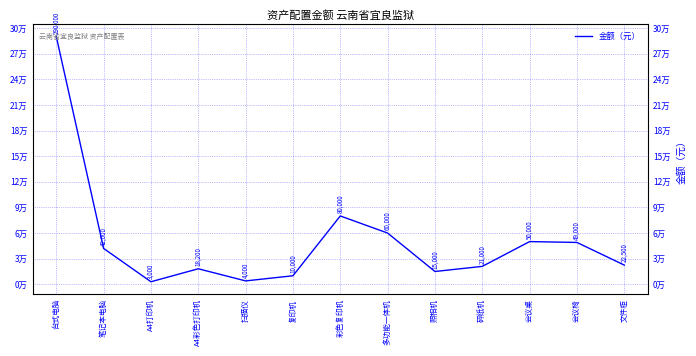

At which category does the chart reach its minimum across all series?

A4打印机